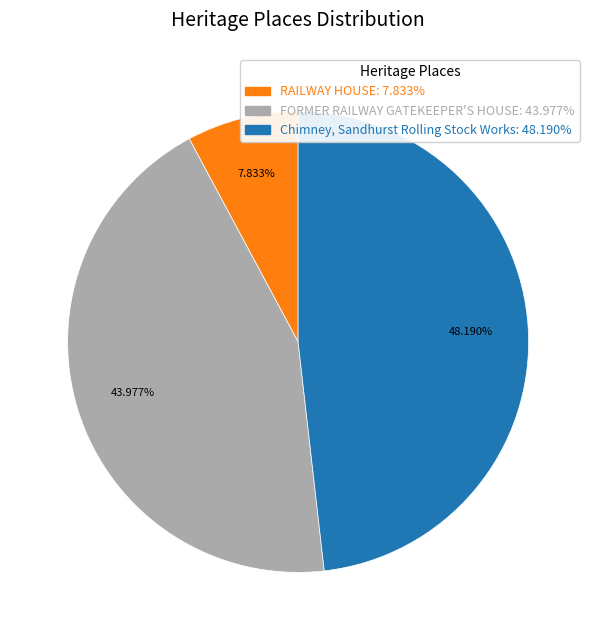

What is the largest slice in the pie chart?

Chimney, Sandhurst Rolling Stock Works